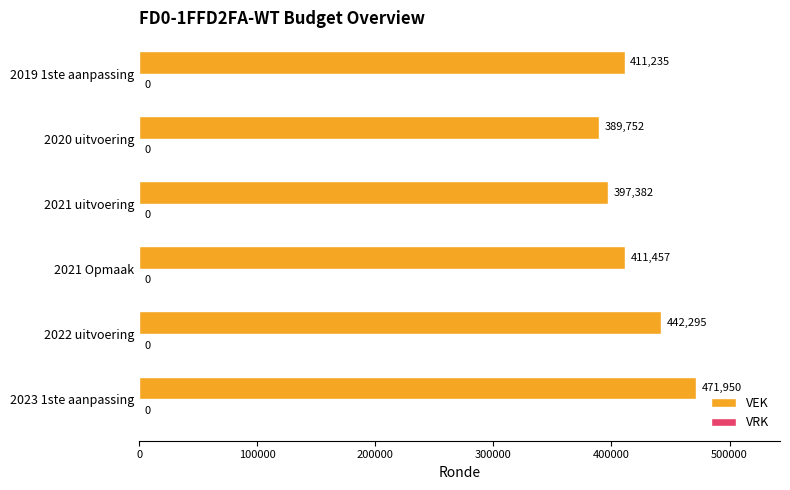

Is it true that the value at 2023 1ste aanpassing is 471950?

True